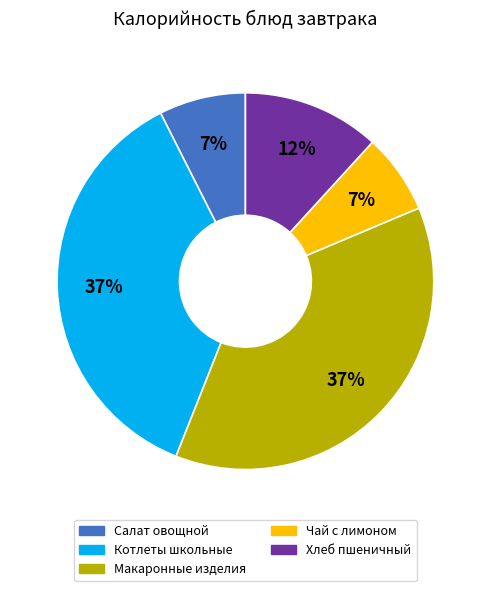

Is there any slice that represents more than half of the pie?

No